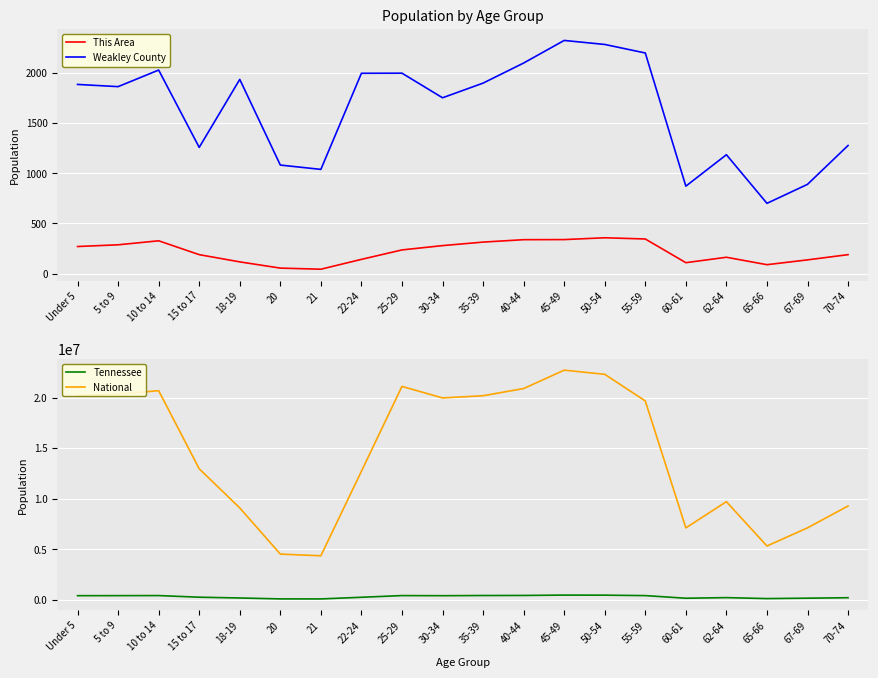

True or false: This Area and Tennessee intersect in this chart.

False